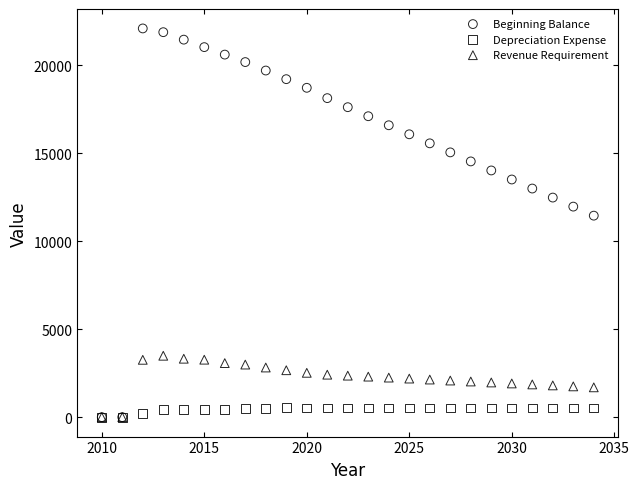

Which series has the widest spread of Y values?

Beginning Balance